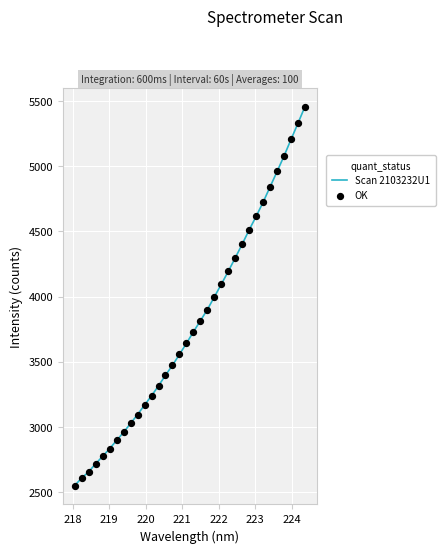

What is the greatest value displayed?

5457.9